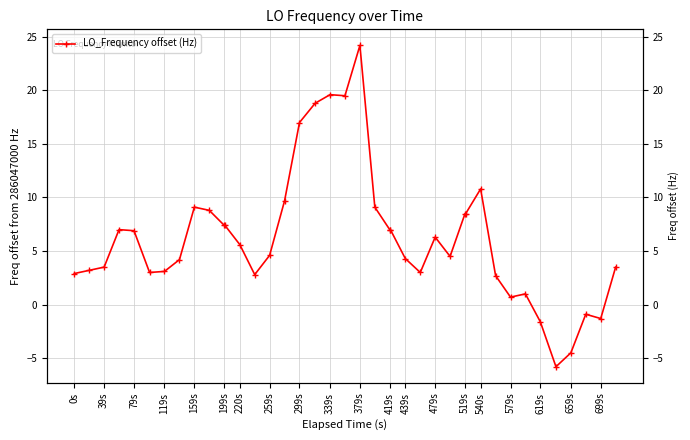

How many negative values are there?

5